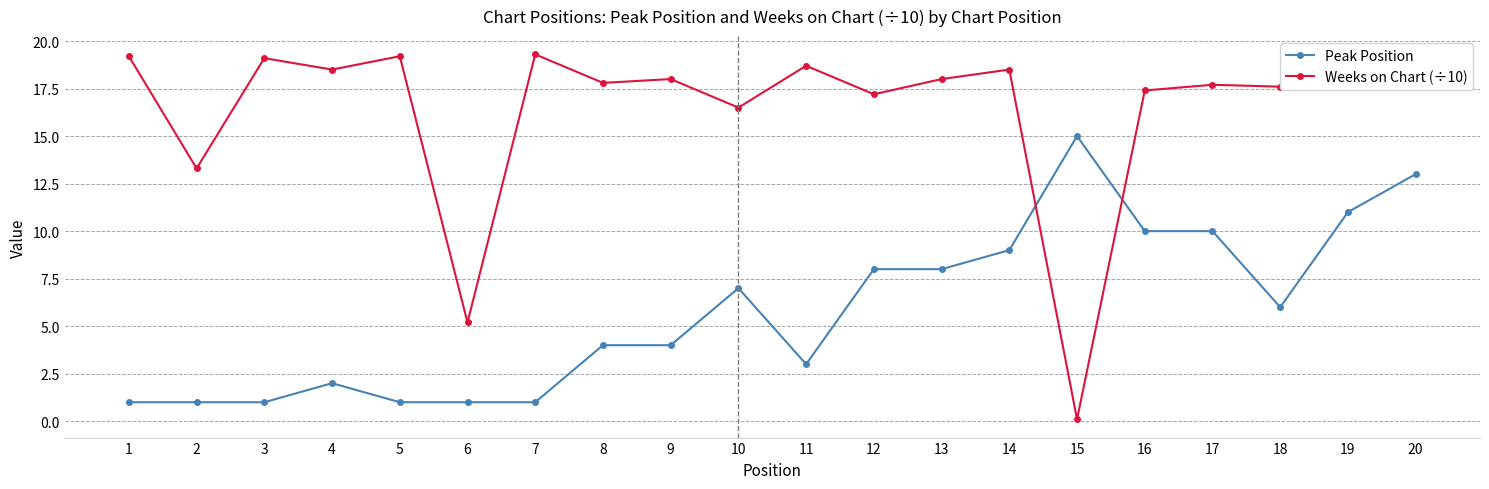

List the series in order of their overall mean, highest first.

Weeks on Chart (÷10), Peak Position